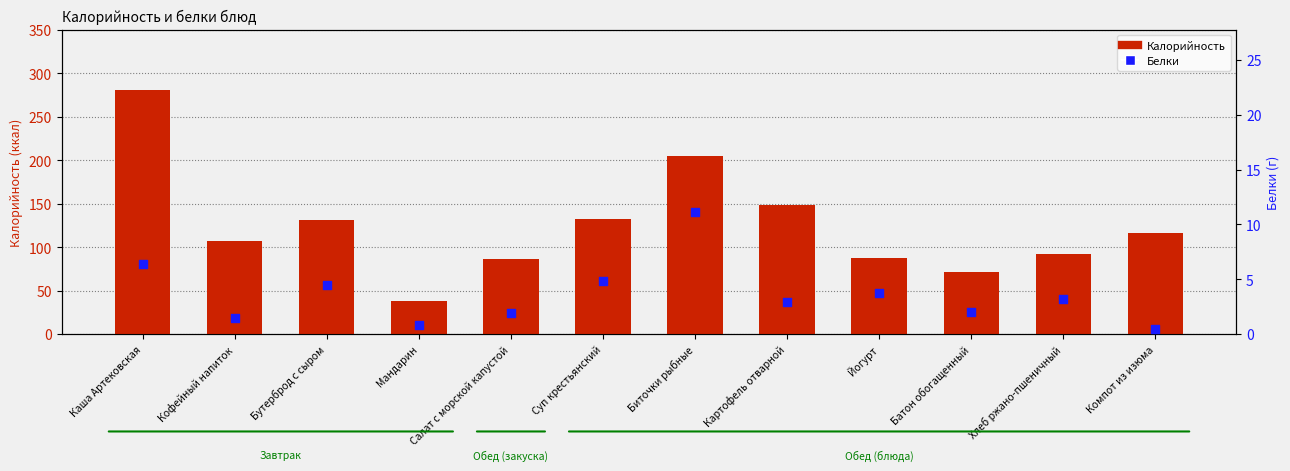

Which series has the largest total across all categories?

Калорийность